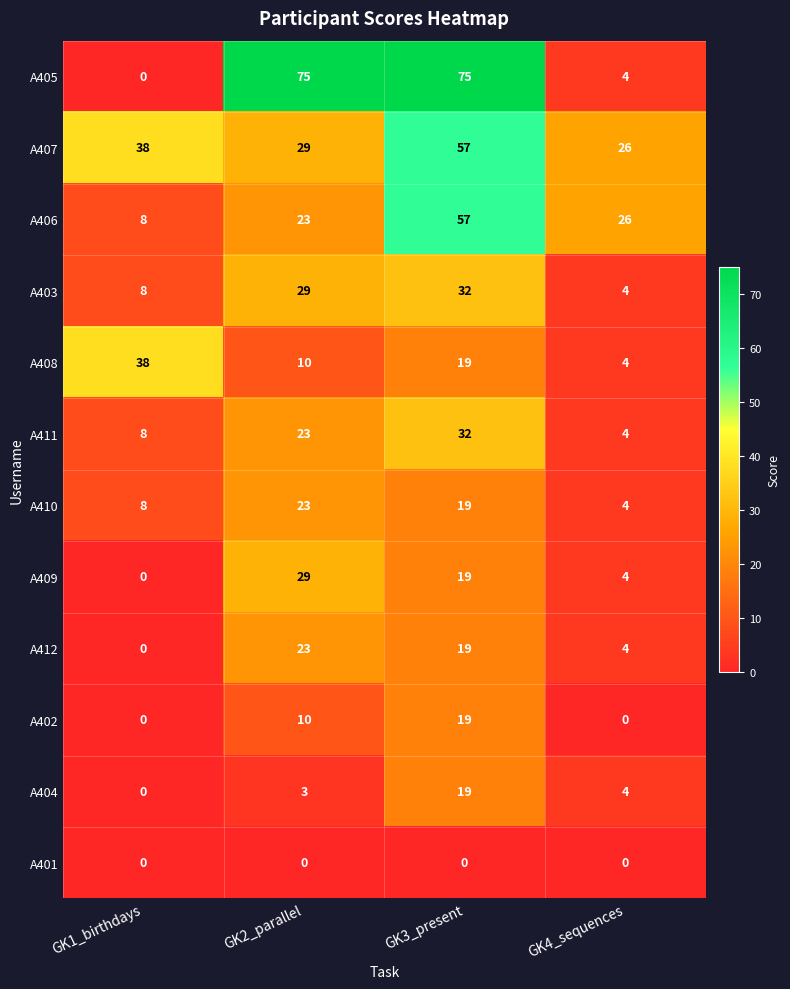

Which series has the largest total across all categories?

A405